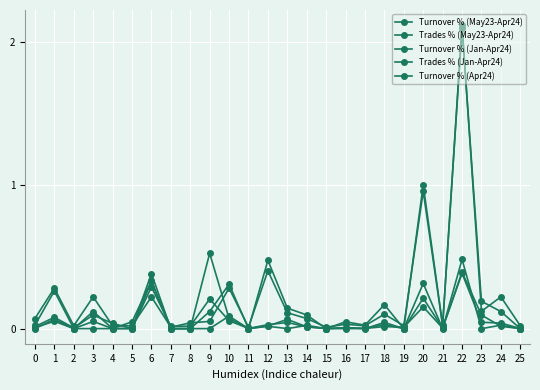

What is the difference between the second highest and minimum values in the Turnover % (Jan-Apr24) series?

0.4